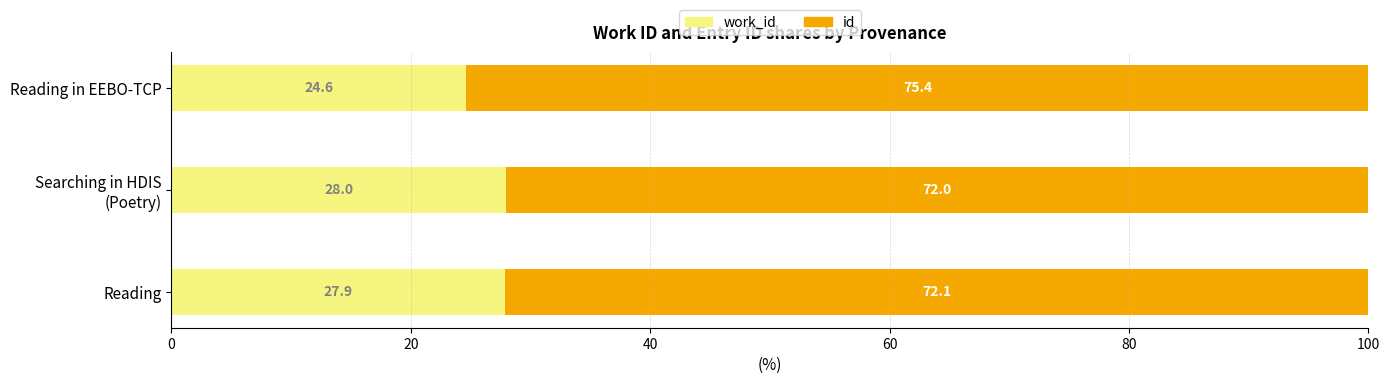

What is the total value across all series at Reading?

100.0